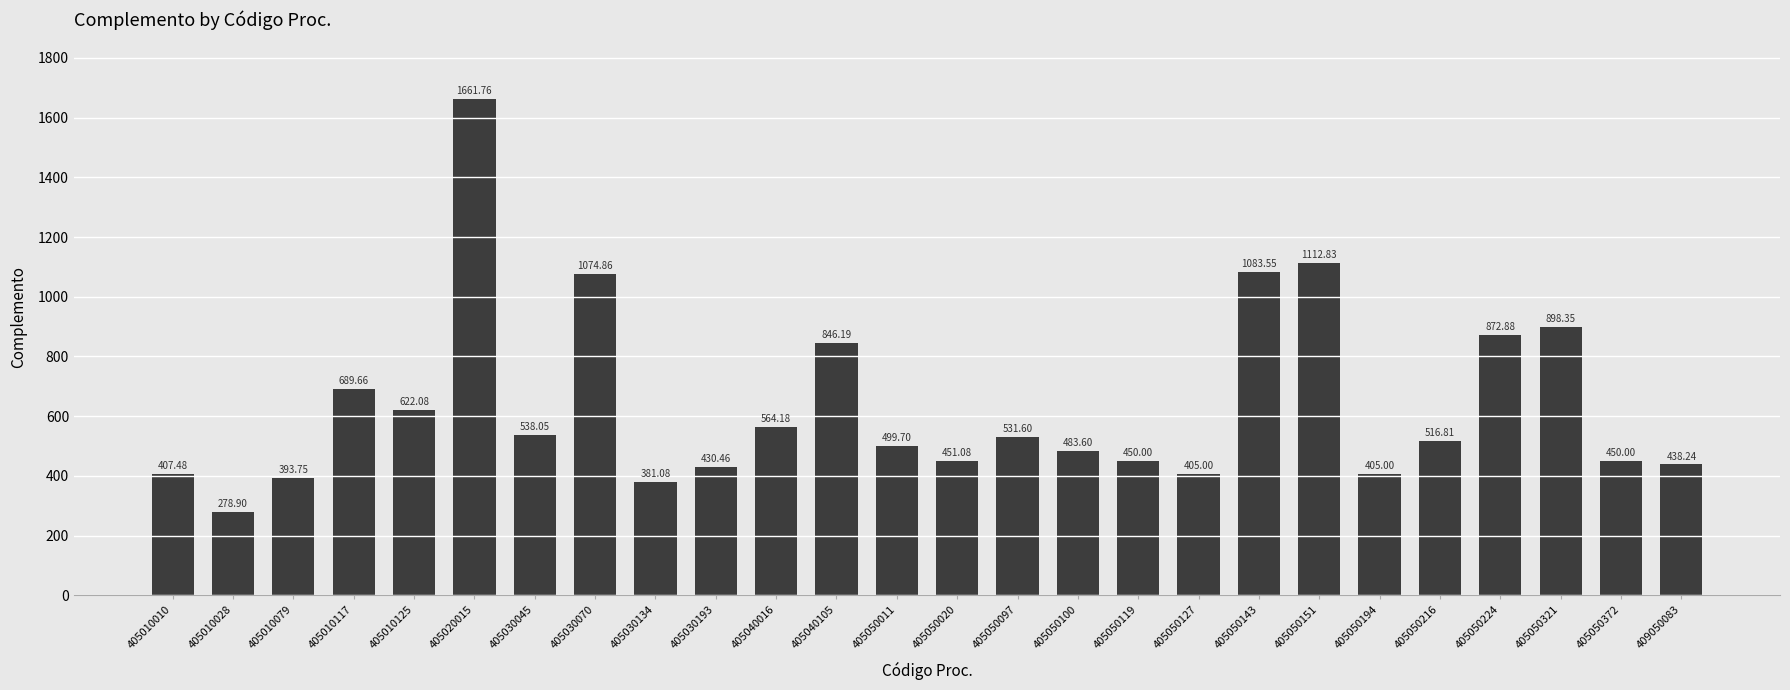

What is the smallest value displayed?

278.9